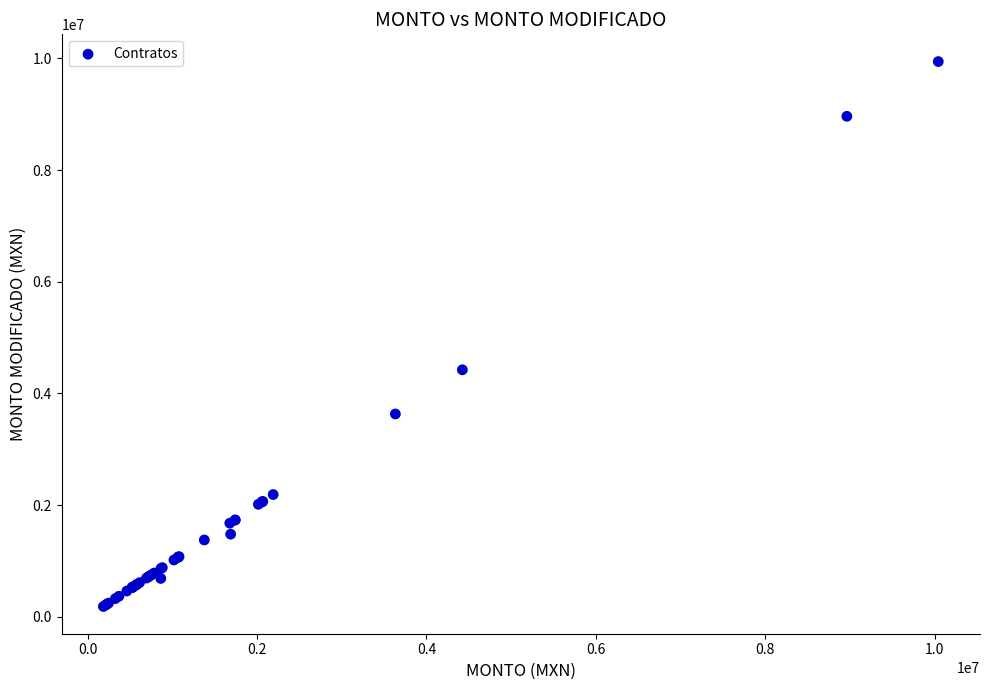

What Y value in the scatter plot is closest to 5064278?

4423672.8